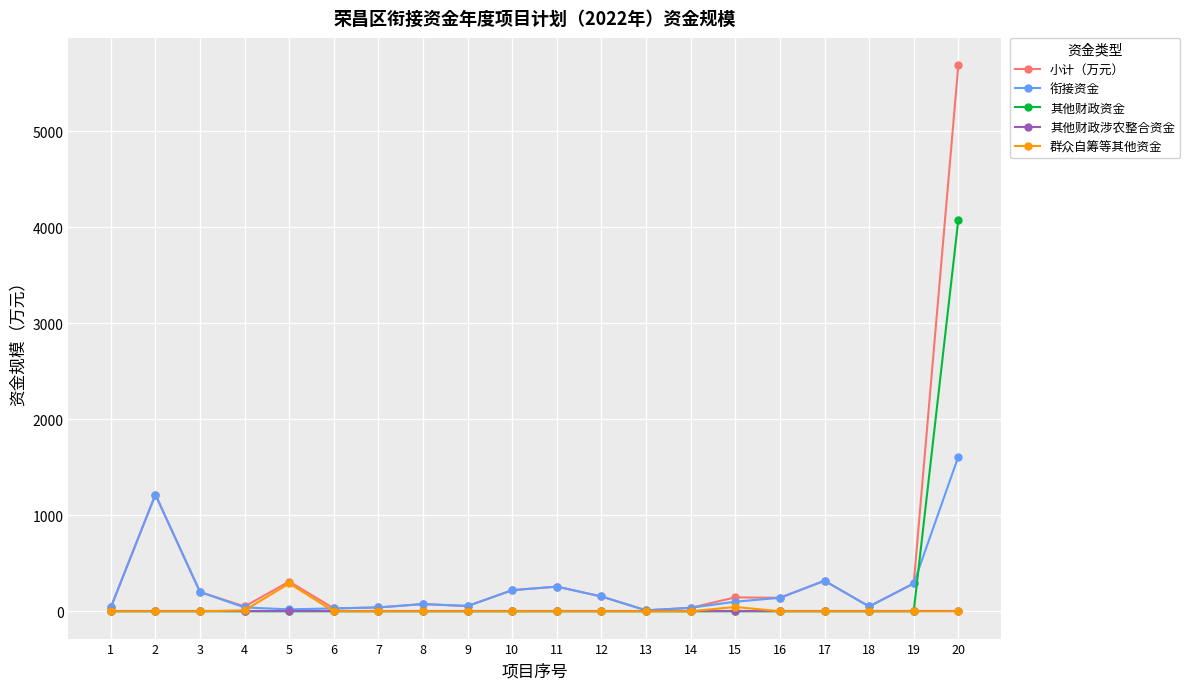

Which series has the largest range (max minus min)?

小计（万元）